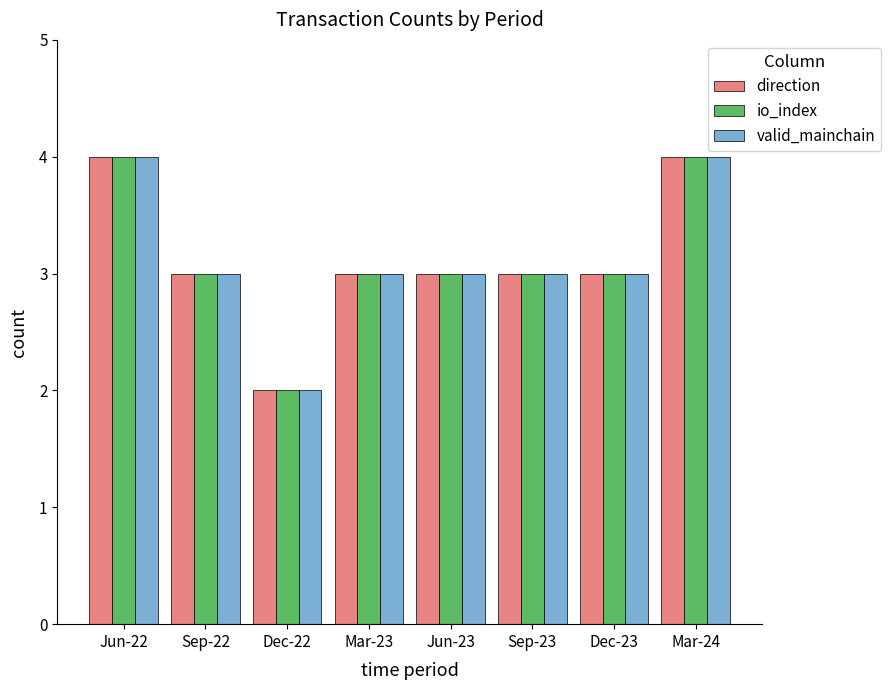

True or false: io_index has a value of 4 at Jun-22.

True